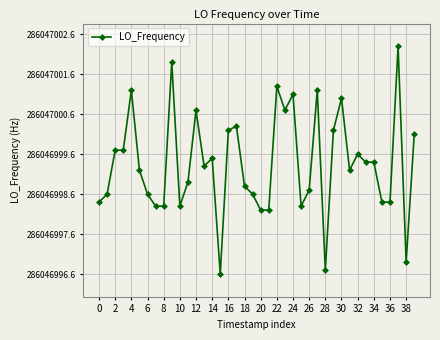

What is the label of the 8th point from the right?

32